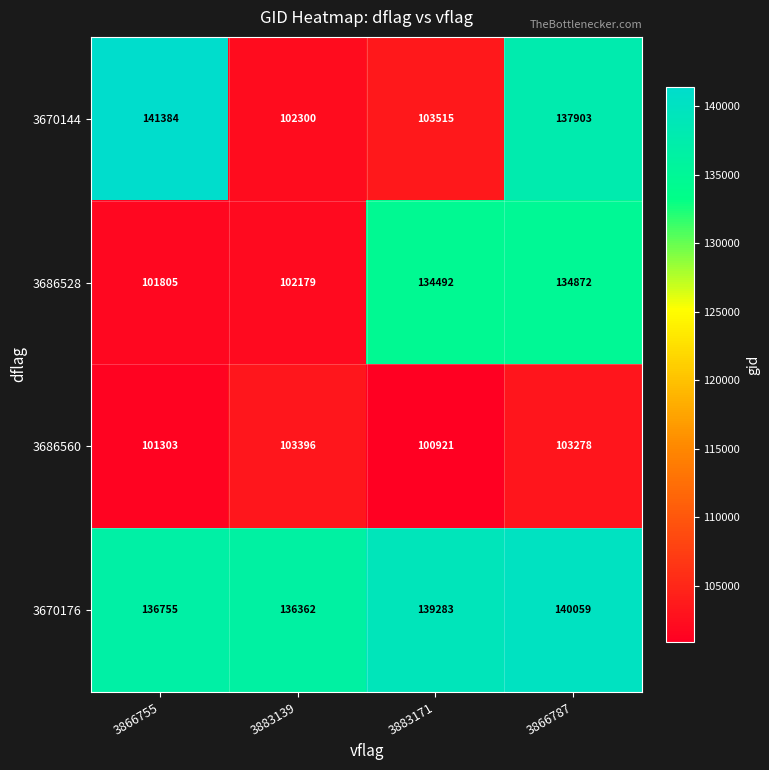

What is the sum of all 3670176 values?

552459